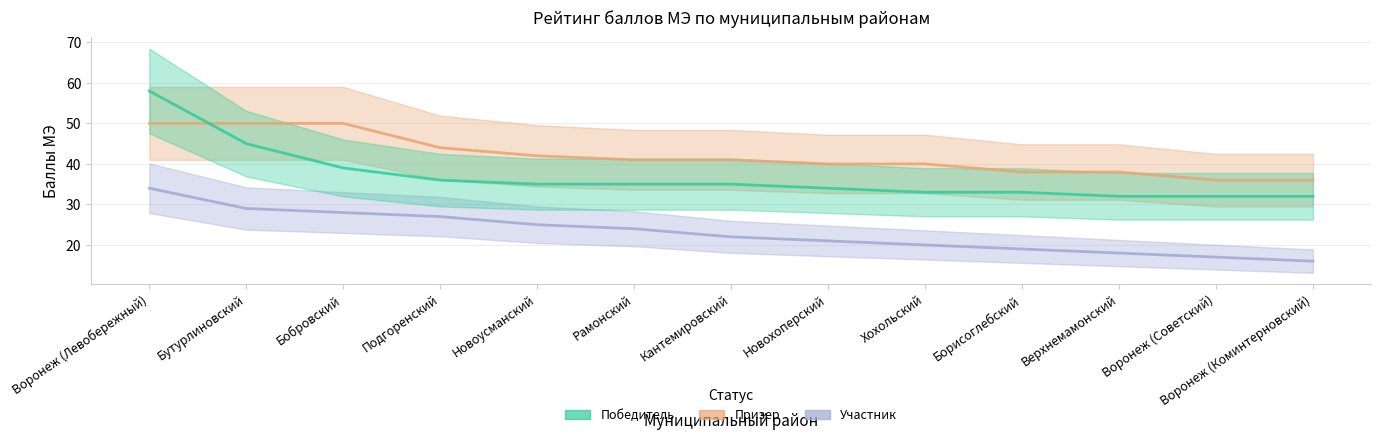

Where is Участник nearest to the value 25?

Новоусманский